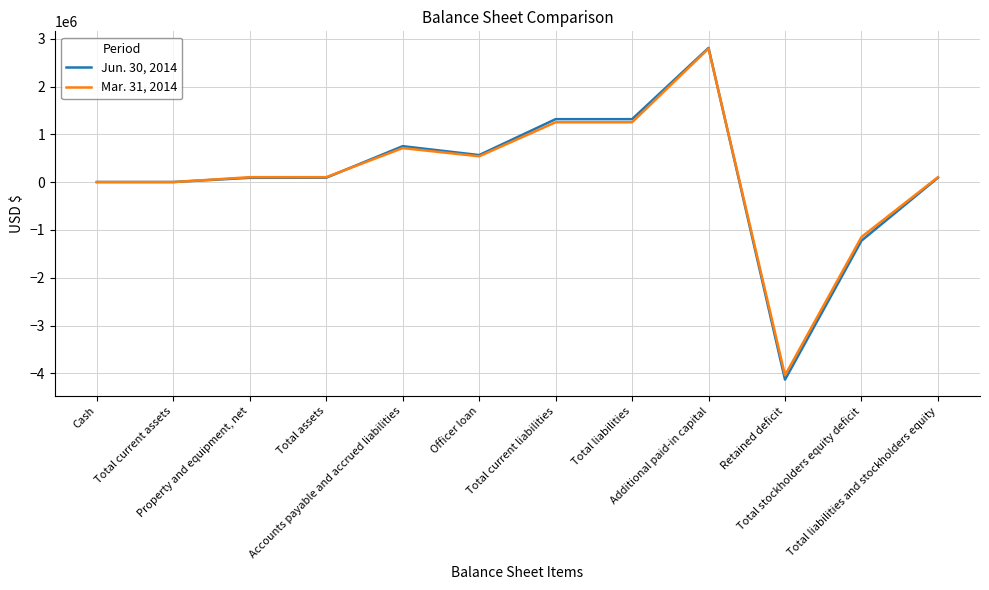

Does the chart have visible grid lines?

Yes